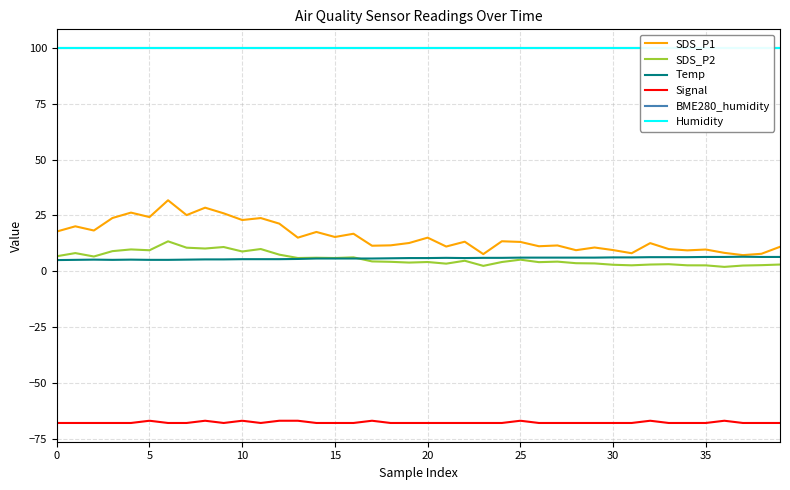

True or false: SDS_P1 and Humidity intersect in this chart.

False